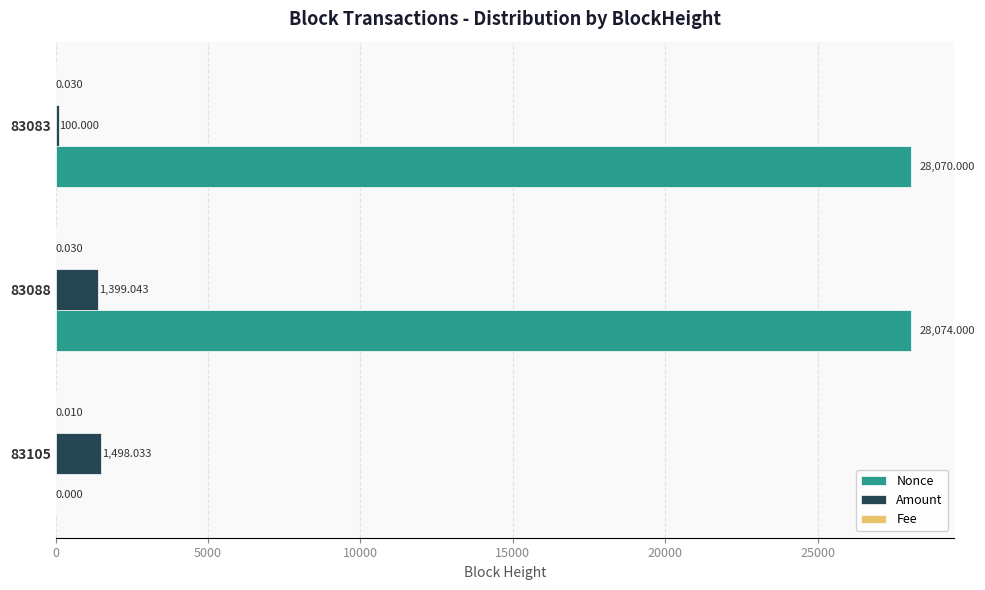

Which series changed the most between 83088 and 83083?

Amount